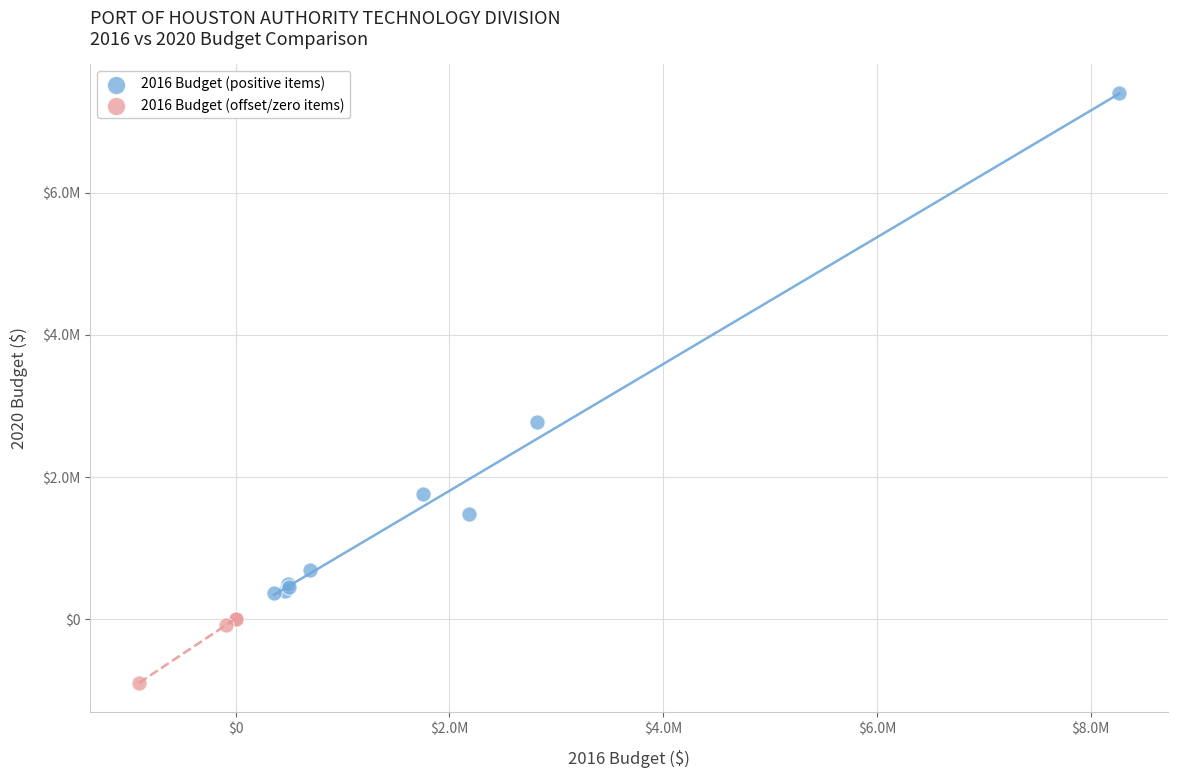

What are all the series names shown in the legend?

2016 Budget (positive items), 2016 Budget (offset/zero items)